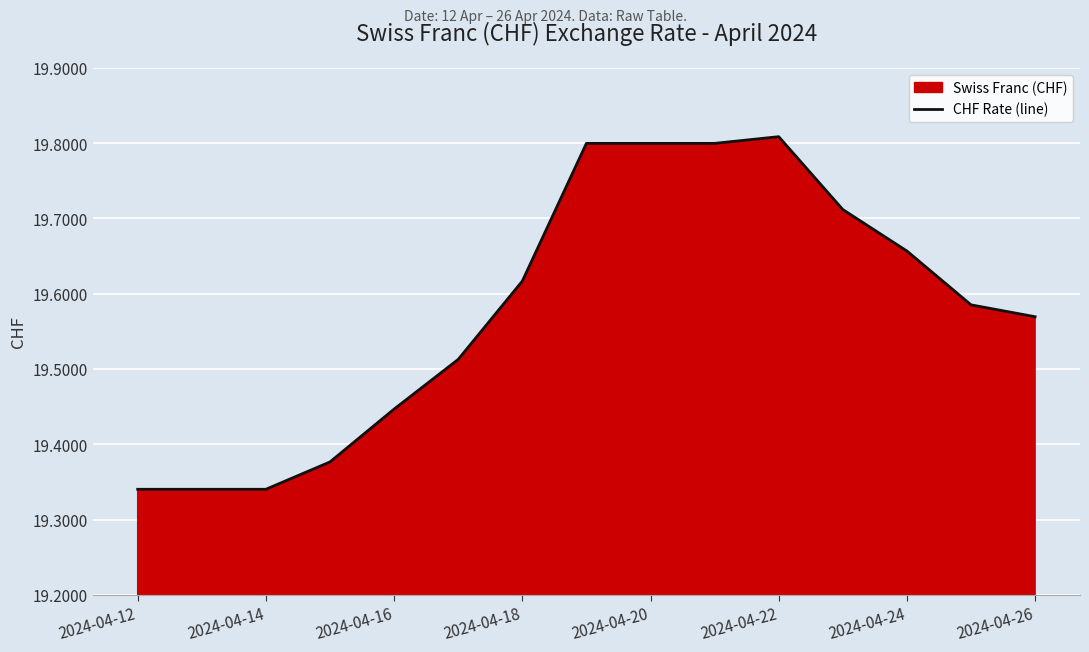

Is it true that the value at 2024-04-24 is 29.0?

False